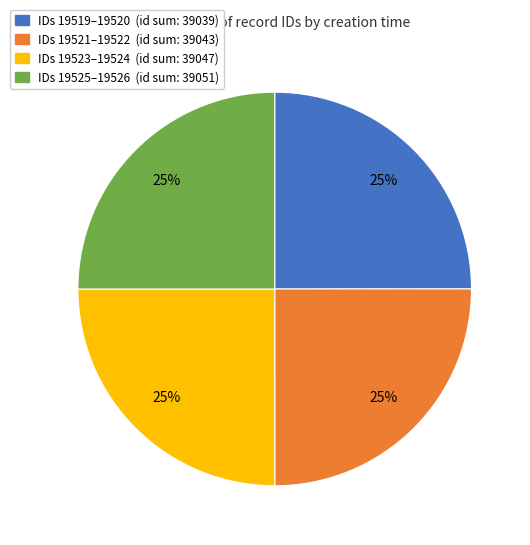

Does any single category account for the majority?

No